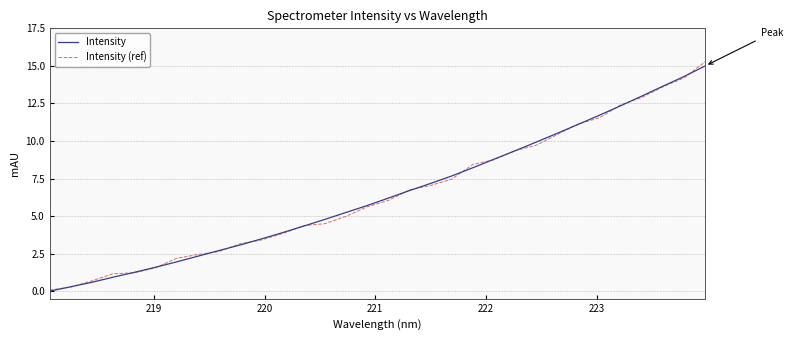

What is the maximum value for Intensity (ref)?

15.3